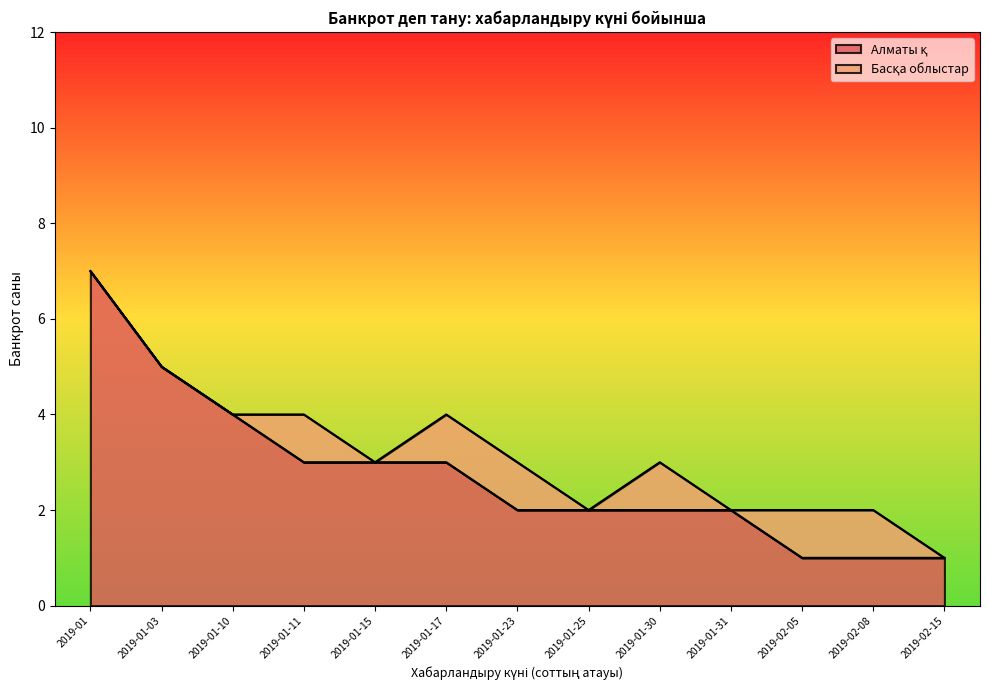

What is the ratio of the value at 2019-01-23 to the value at 2019-01-17?

0.7